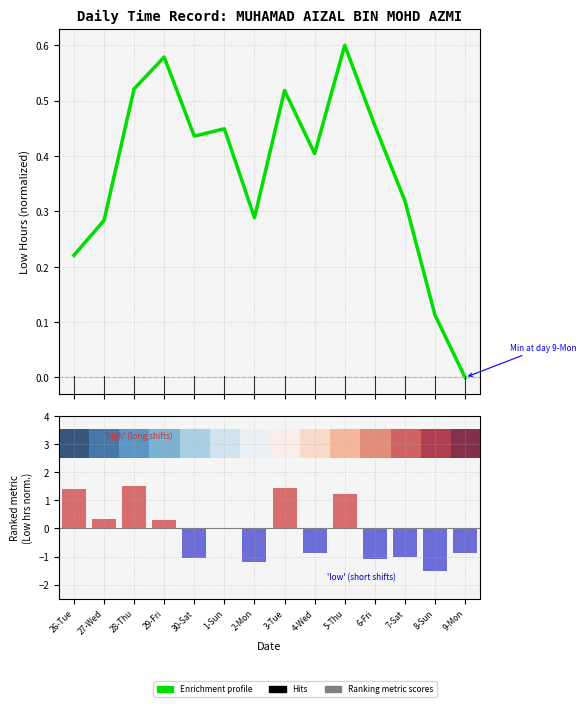

The value of Low hours metric at 9-Mon is -0.9. True or false?

True